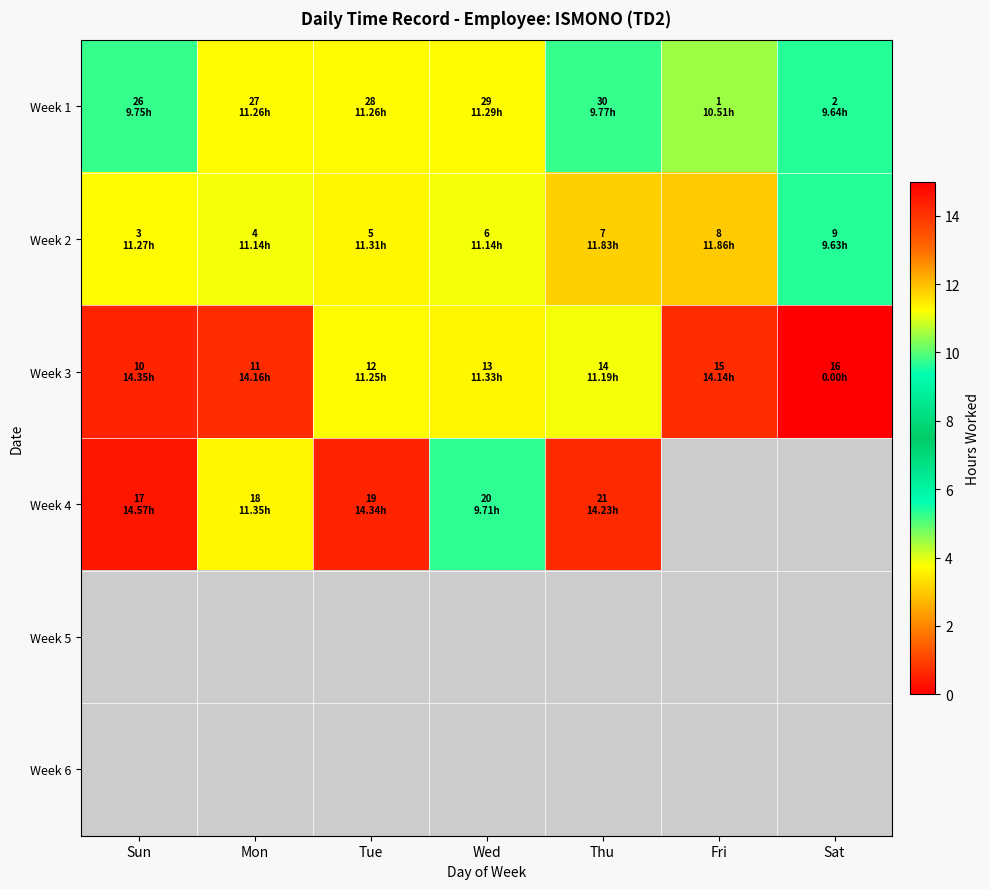

How many values in the Week 3 series are below 11?

1